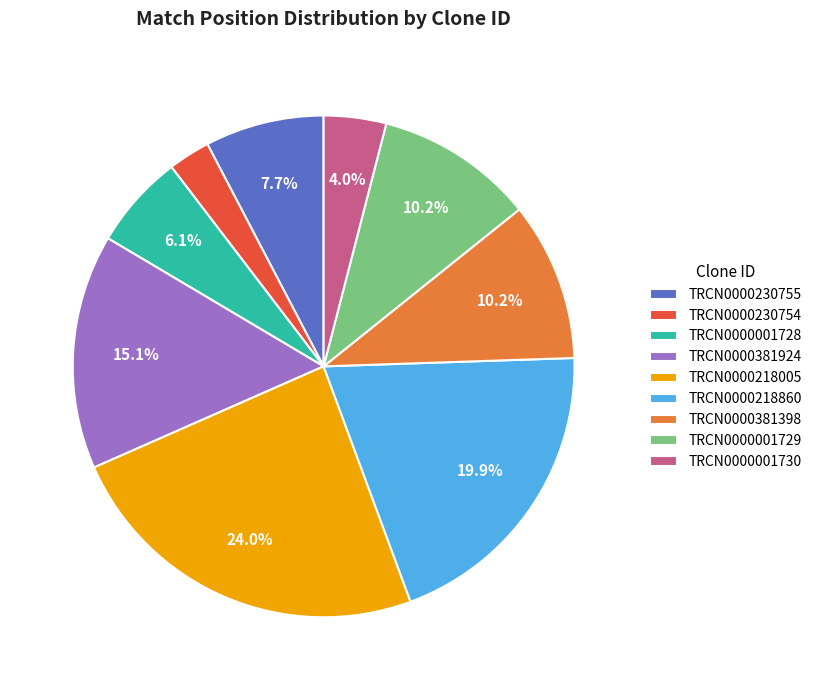

To the nearest percent, what percentage of the pie is TRCN0000218005?

24%